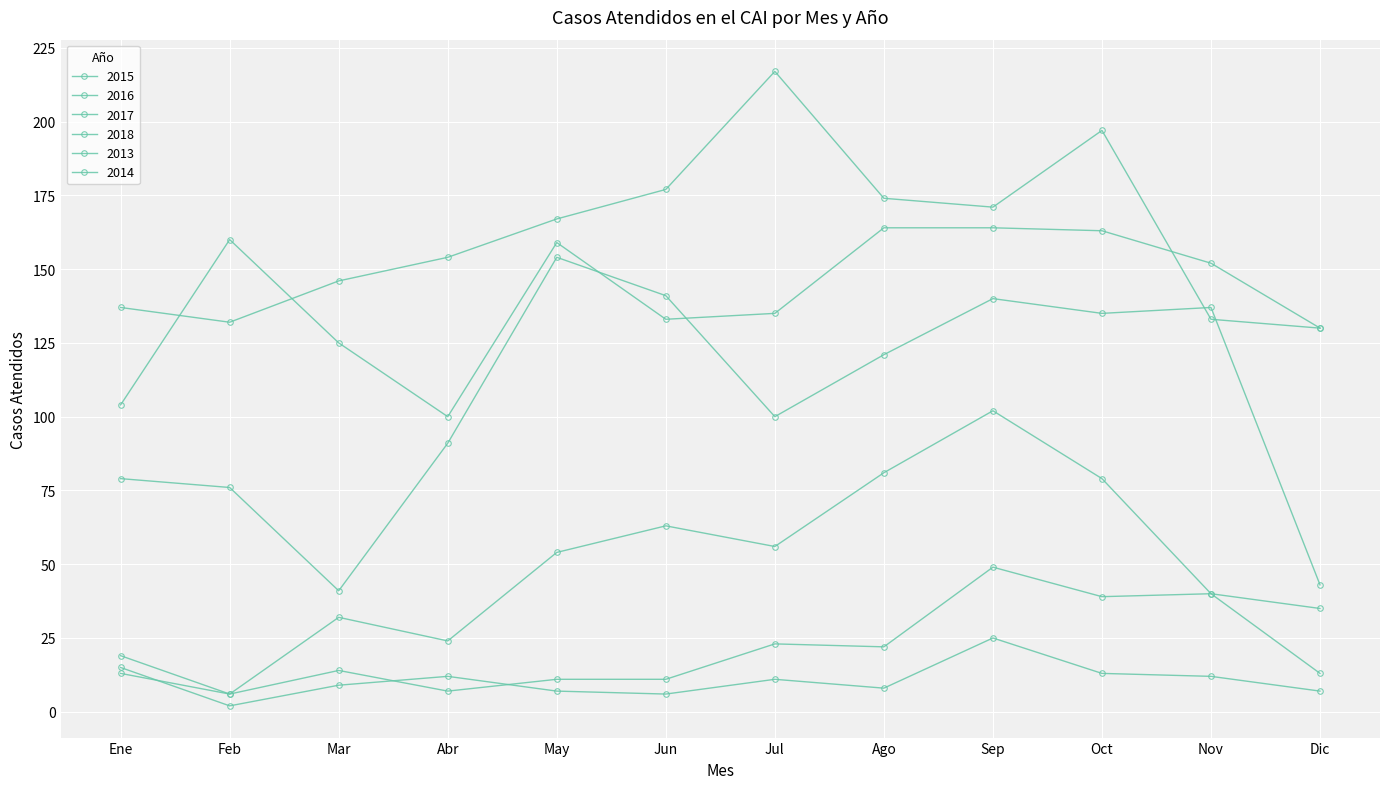

Reading left to right, what are all the values shown in this chart?

2015: 19	6	32	24	54	63	56	81	102	79	40	35
2016: 79	76	41	91	154	141	100	121	140	135	137	43
2017: 104	160	125	100	159	133	135	164	164	163	152	130
2018: 137	132	146	154	167	177	217	174	171	197	133	130
2013: 15	2	9	12	7	6	11	8	25	13	12	7
2014: 13	6	14	7	11	11	23	22	49	39	40	13